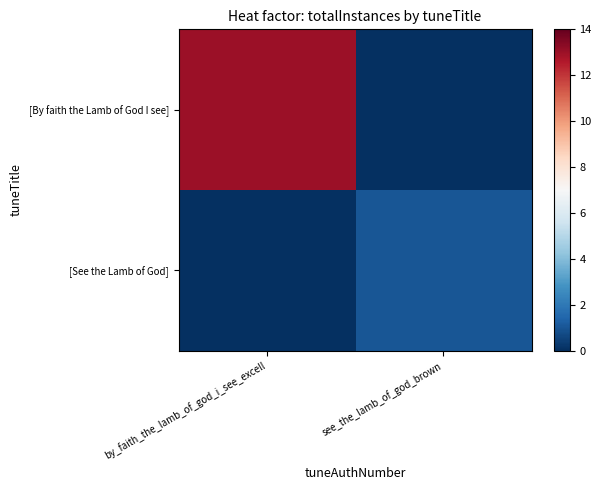

List the series in order of their peak value, lowest first.

[See the Lamb of God], [By faith the Lamb of God I see]